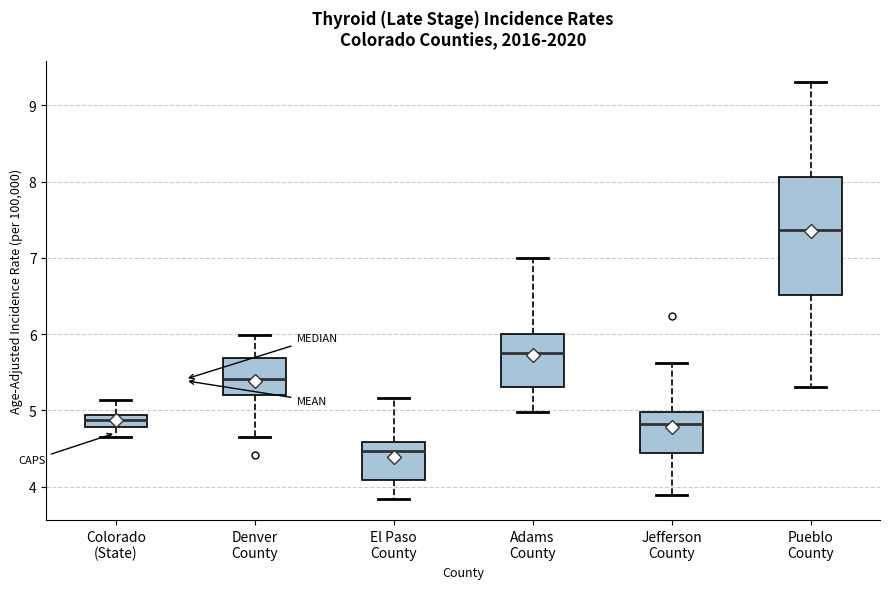

Which box's median line is the highest?

Pueblo County